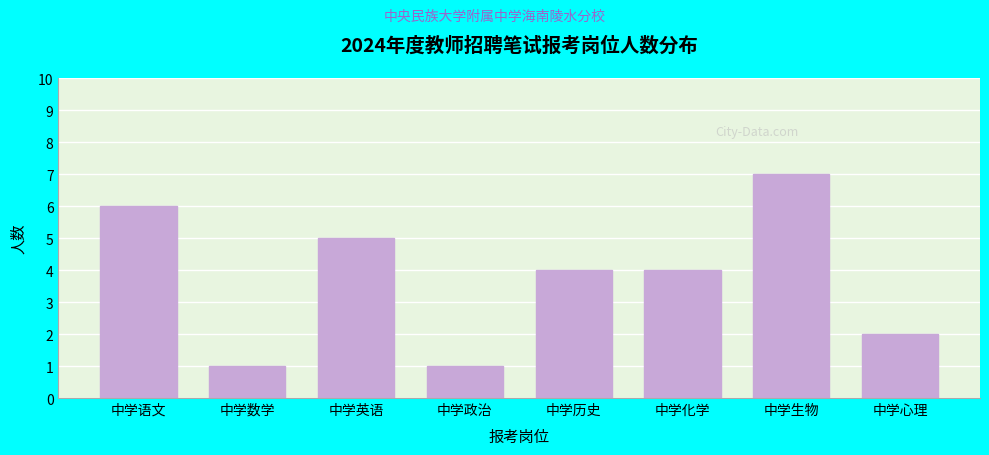

Reading left to right, list all the values displayed in this chart.

中学语文=6	中学数学=1	中学英语=5	中学政治=1	中学历史=4	中学化学=4	中学生物=7	中学心理=2